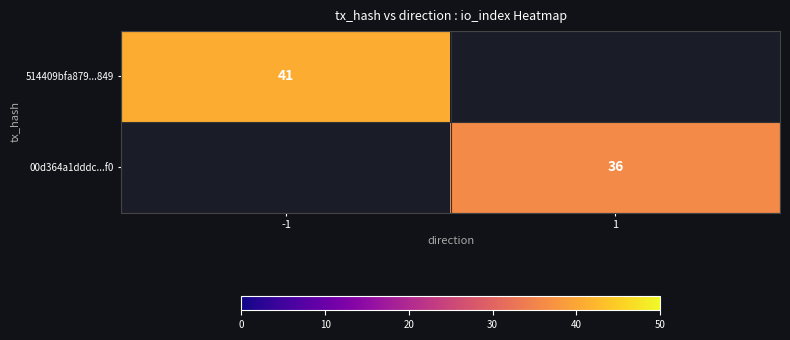

Which has a higher value, 1 or -1?

-1